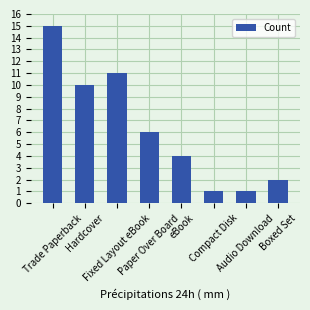

How many bars are there in total?

8